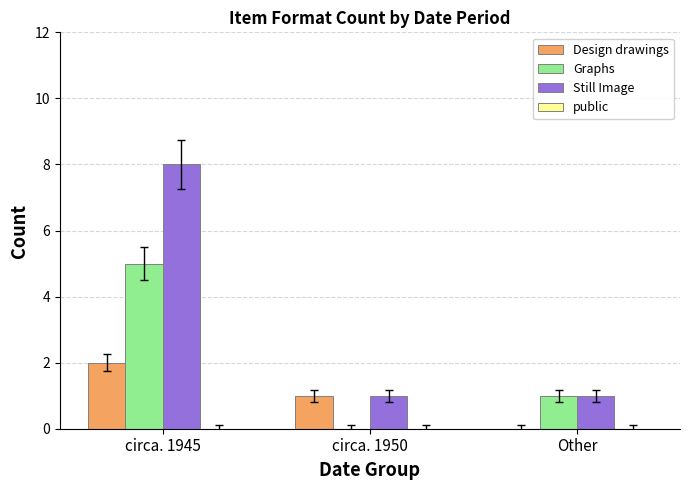

True or false: Still Image has a value of 1 at circa. 1950.

True